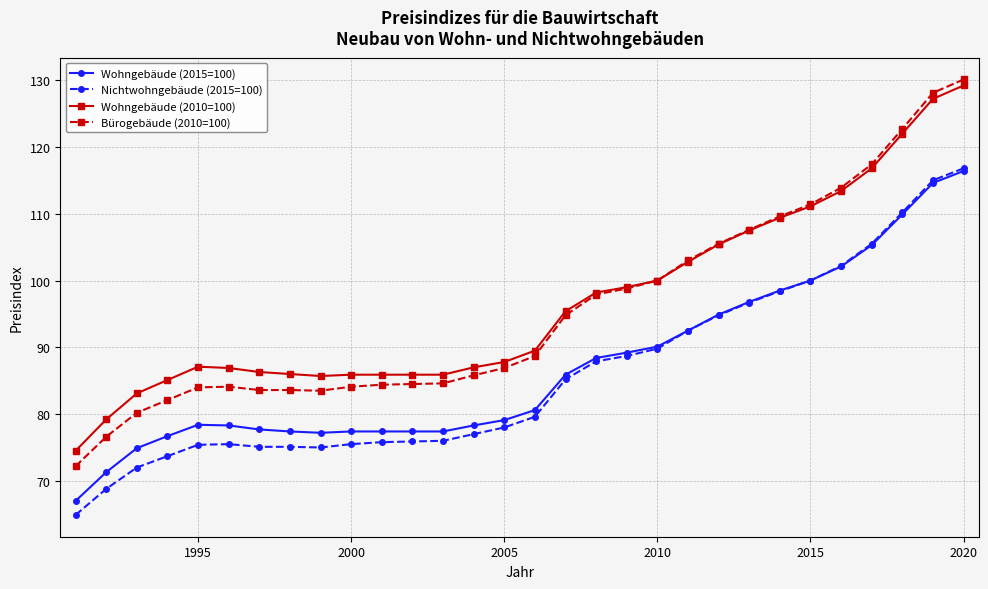

Which series has the widest spread of values?

Bürogebäude (2010=100)